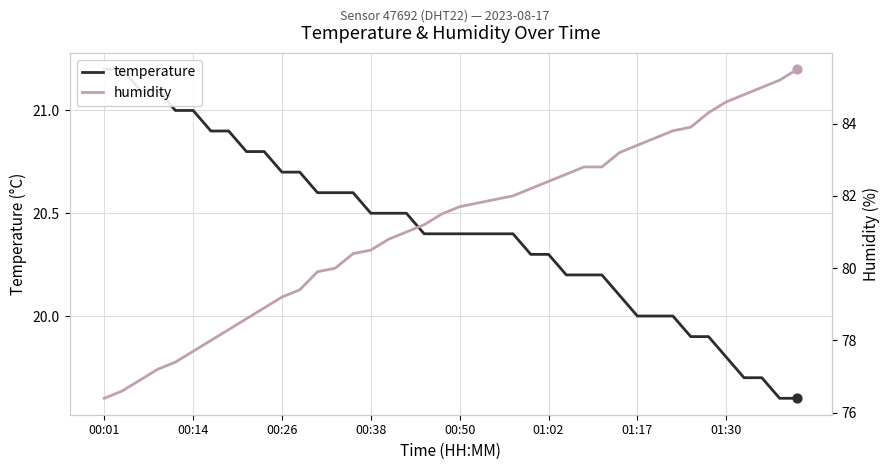

Is the value of temperature at 00:14 greater than the value of humidity at 21?

No